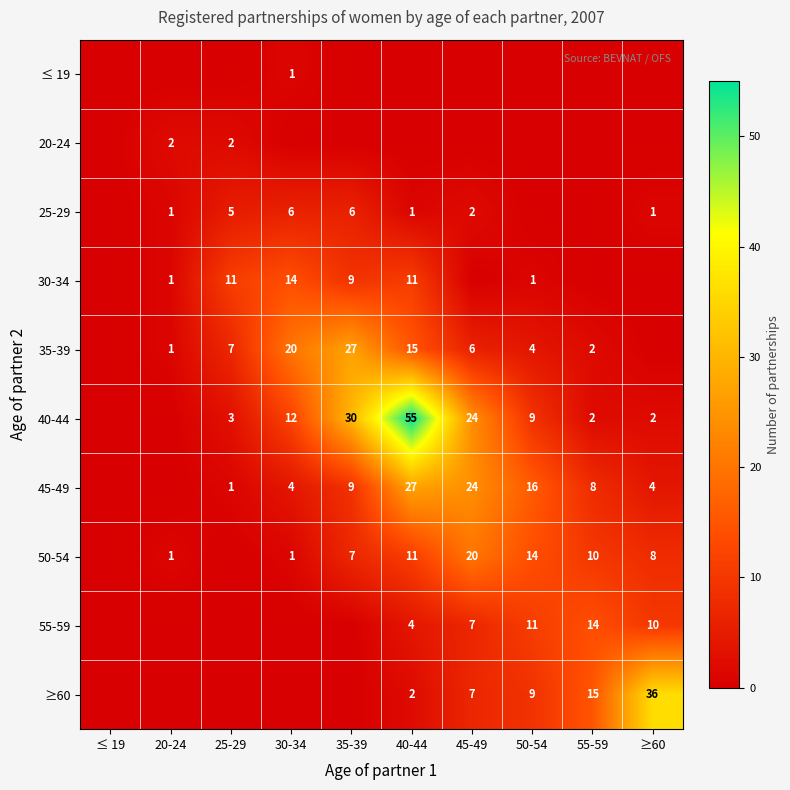

What is the difference between the 35-39 values at 40-44 and 20-24?

14